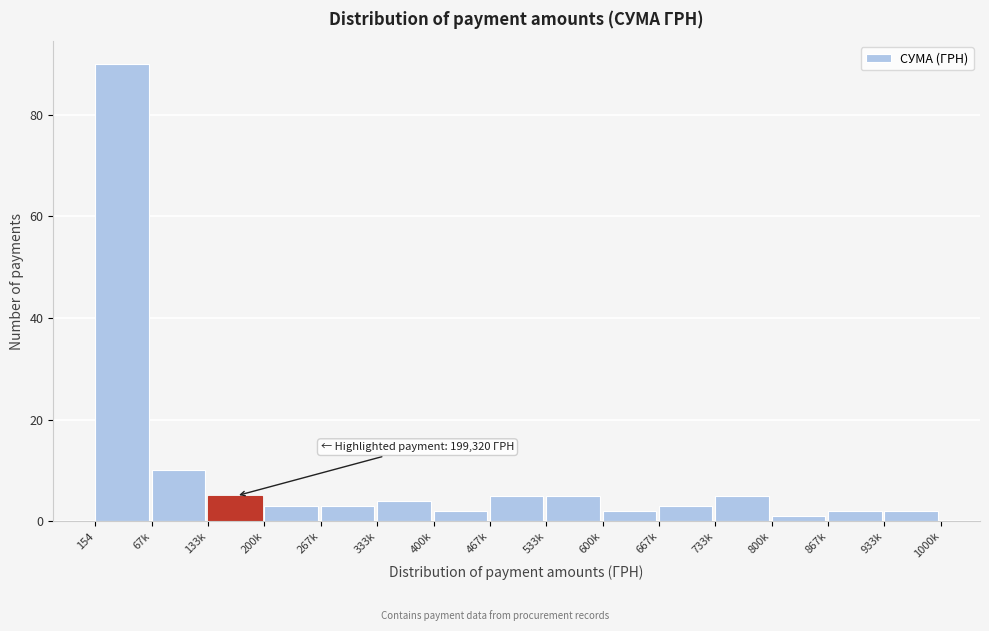

Reading right to left, list all the values displayed in this chart.

933k=2	867k=2	800k=1	733k=5	667k=3	600k=2	533k=5	467k=5	400k=2	333k=4	267k=3	200k=3	133k=5	67k=10	154=90